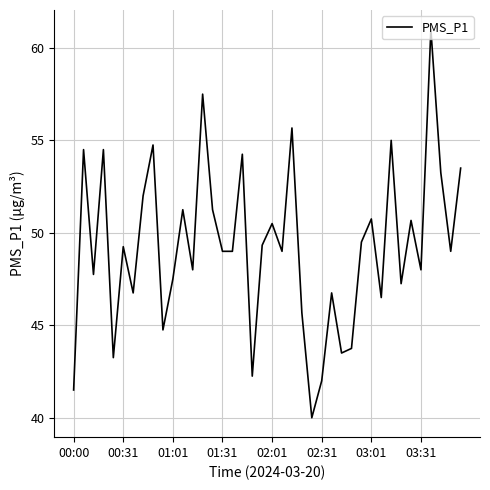

What is the difference between the maximum and minimum values?

21.0